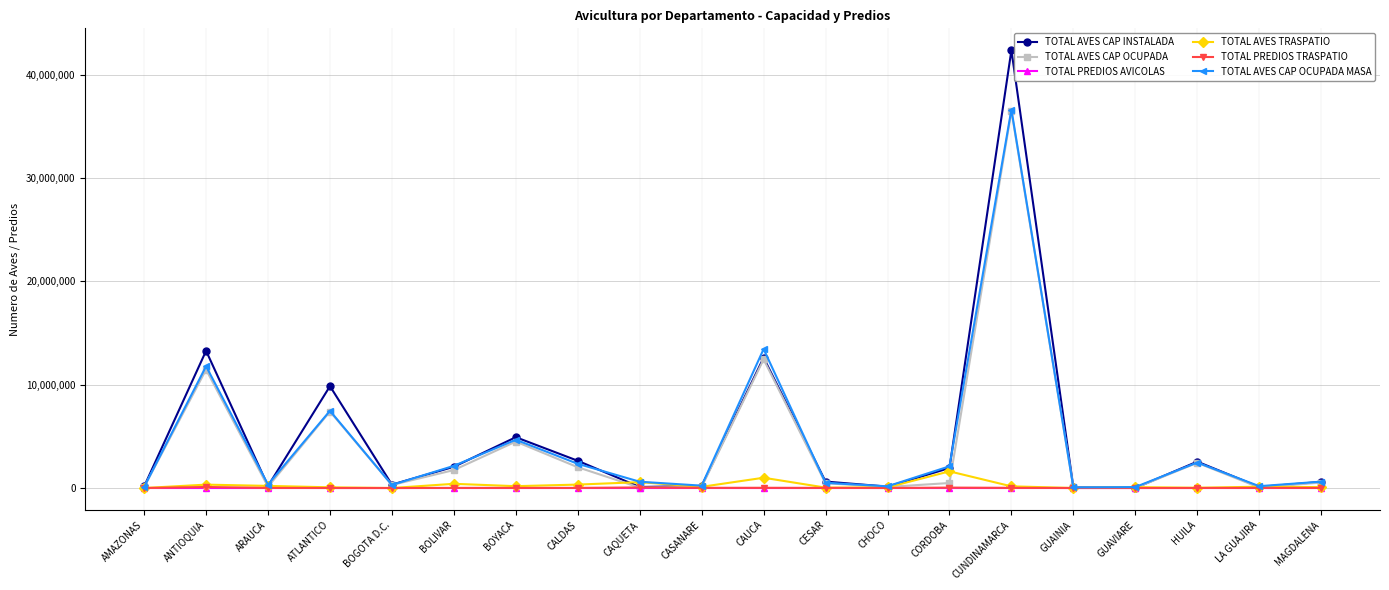

What is the label of the 5th point from the left?

BOGOTA D.C.